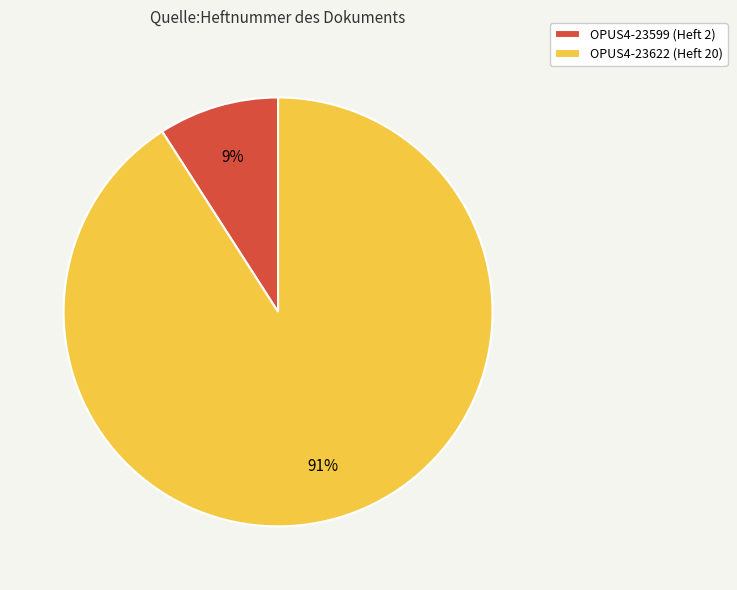

Rank the categories by value from highest to lowest.

OPUS4-23622, OPUS4-23599